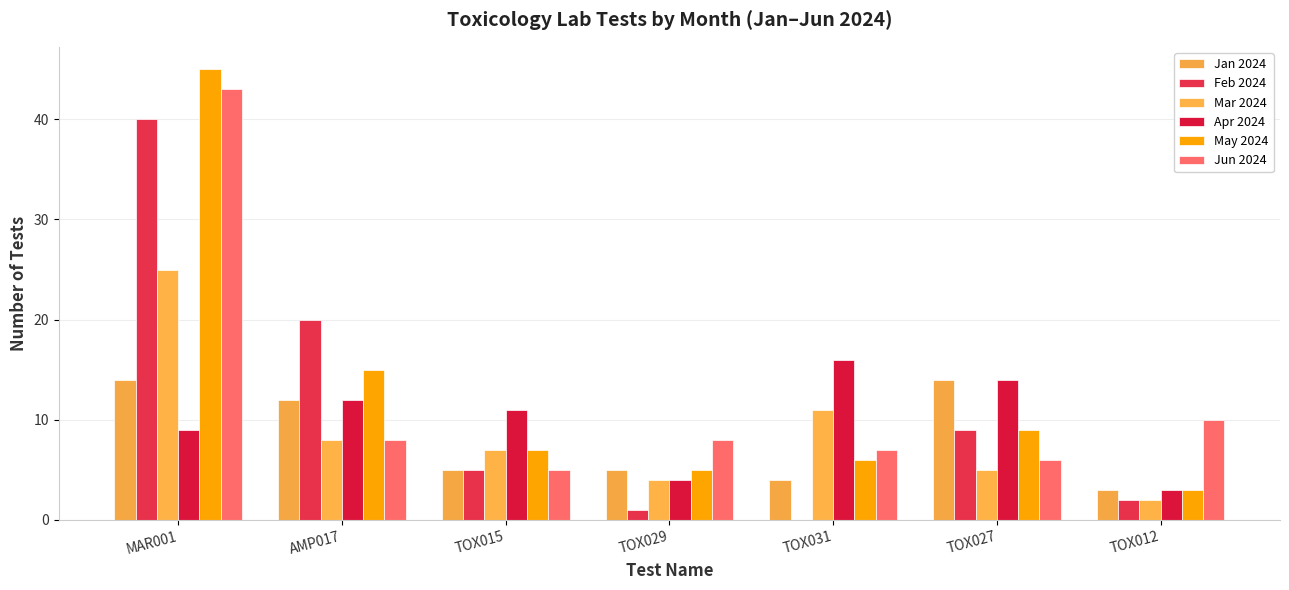

What is the value of the Apr 2024 bar at the 4th from the left?

4